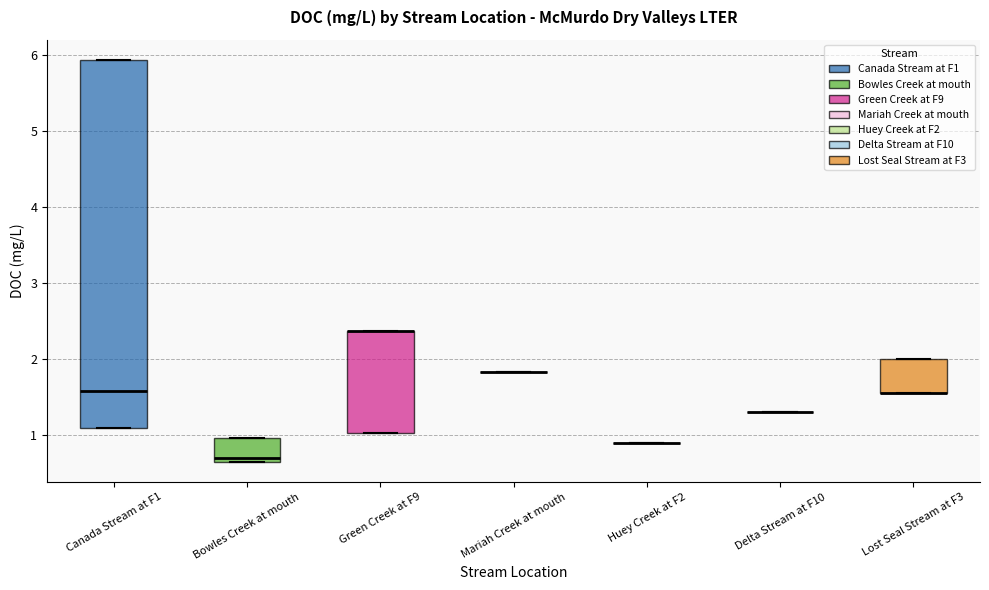

Which box is the tallest, from its lower edge to its upper edge?

Canada Stream at F1